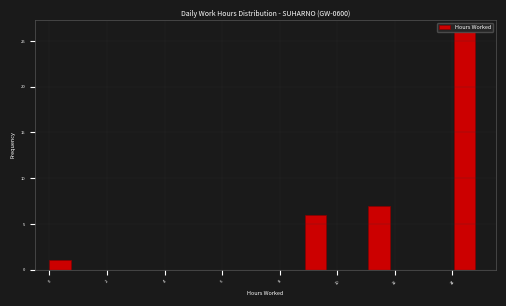

Around what value on the x-axis is the tallest bar? Give the approximate position of its centre, as read against the axis.

14.4